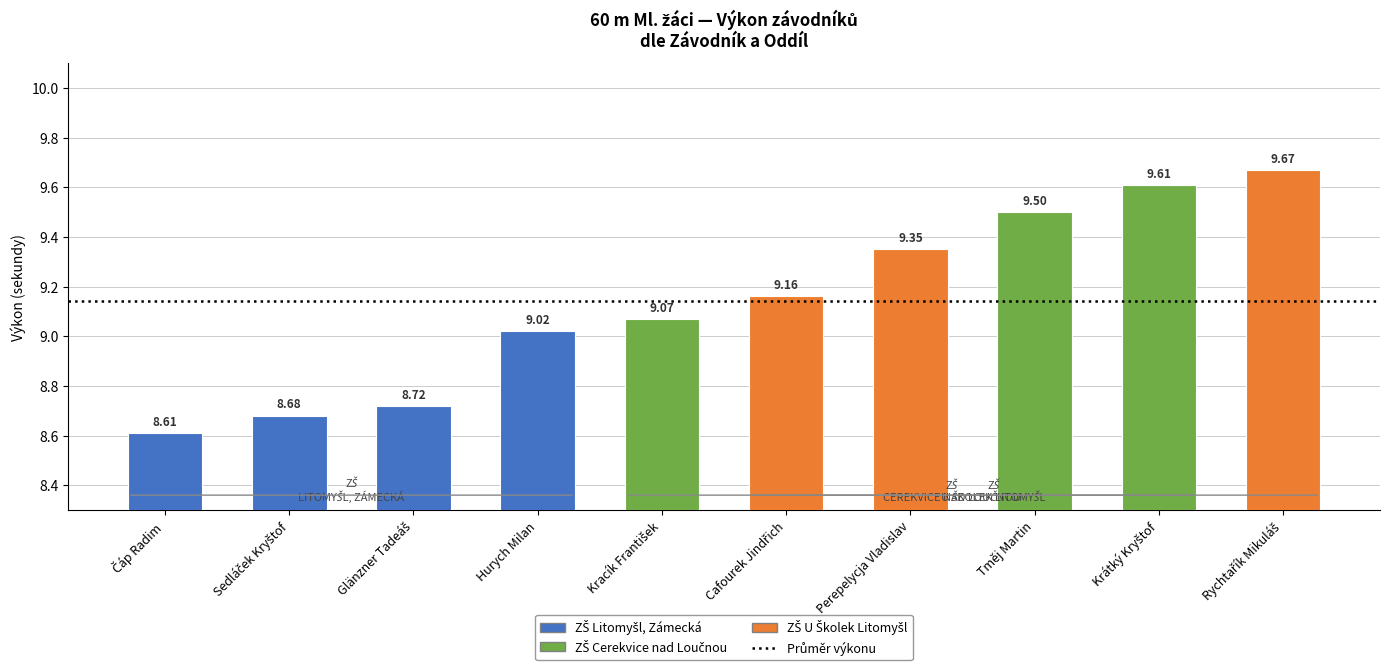

At which label does the data first exceed 9?

Hurych Milan